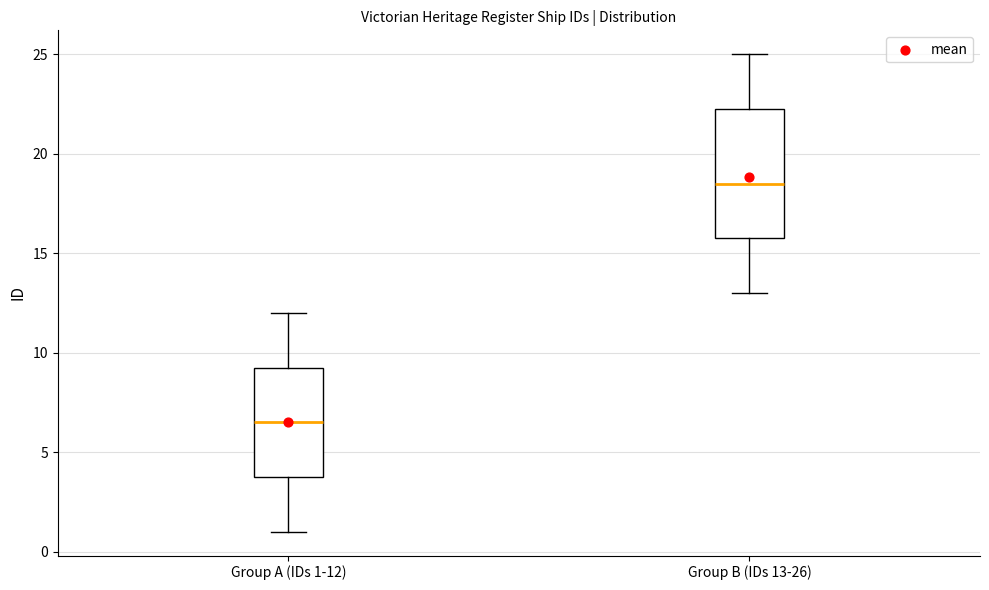

Comparing the boxes themselves (not the whiskers), which one is the tallest?

Group B (IDs 13-26)